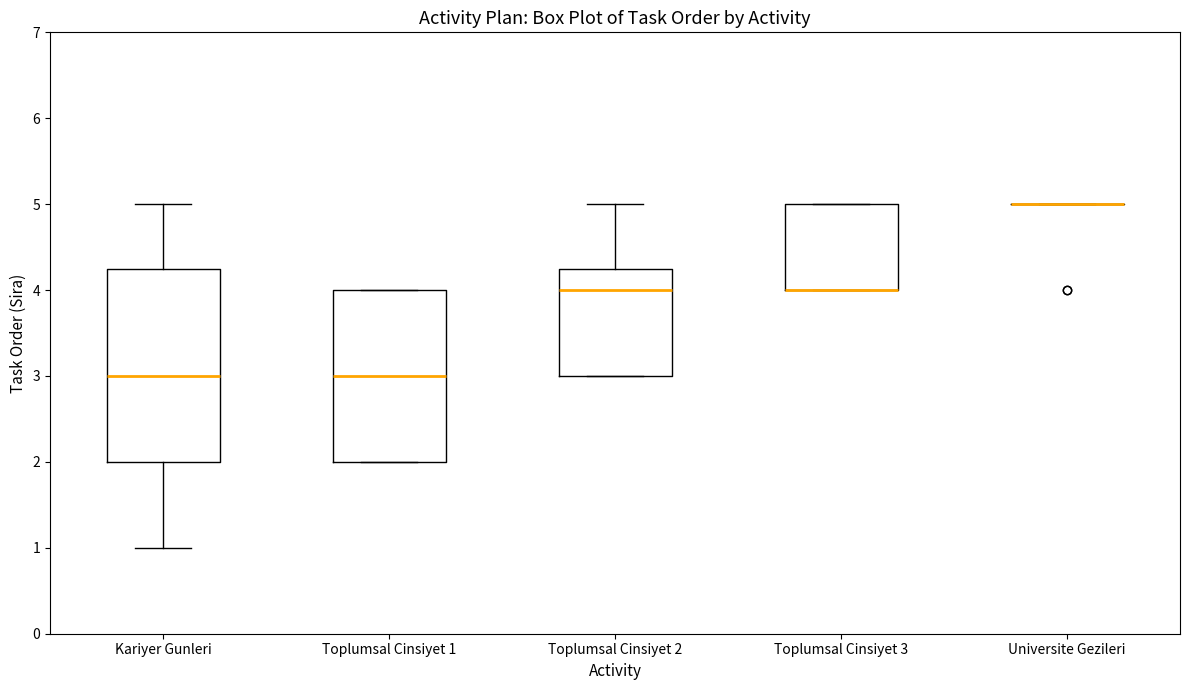

Where is the lower edge of the box for Toplumsal Cinsiyet 1 on the y-axis? The values are not printed on the chart, so give them approximately, as read against the axis.

2.0